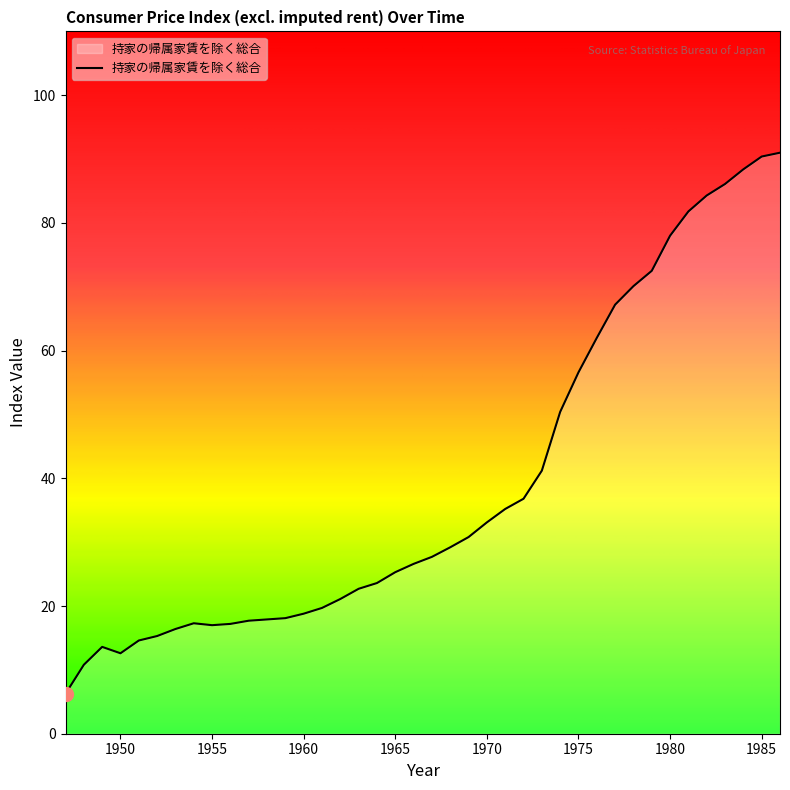

What is the difference between the maximum and minimum values?

84.7